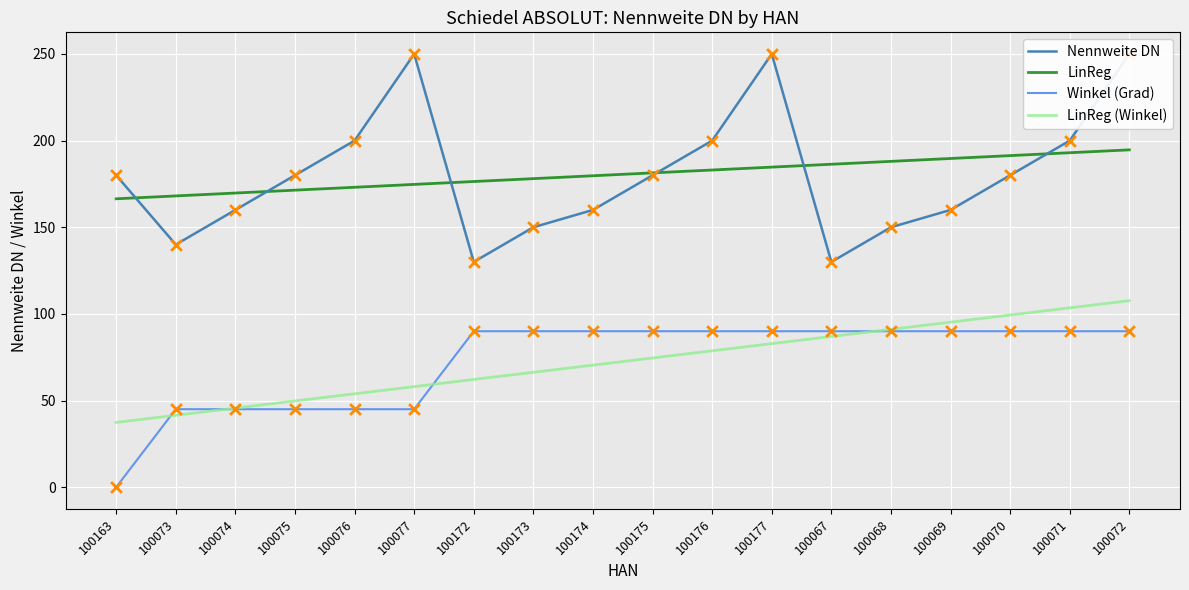

What is the total value across all series at 100175?

270